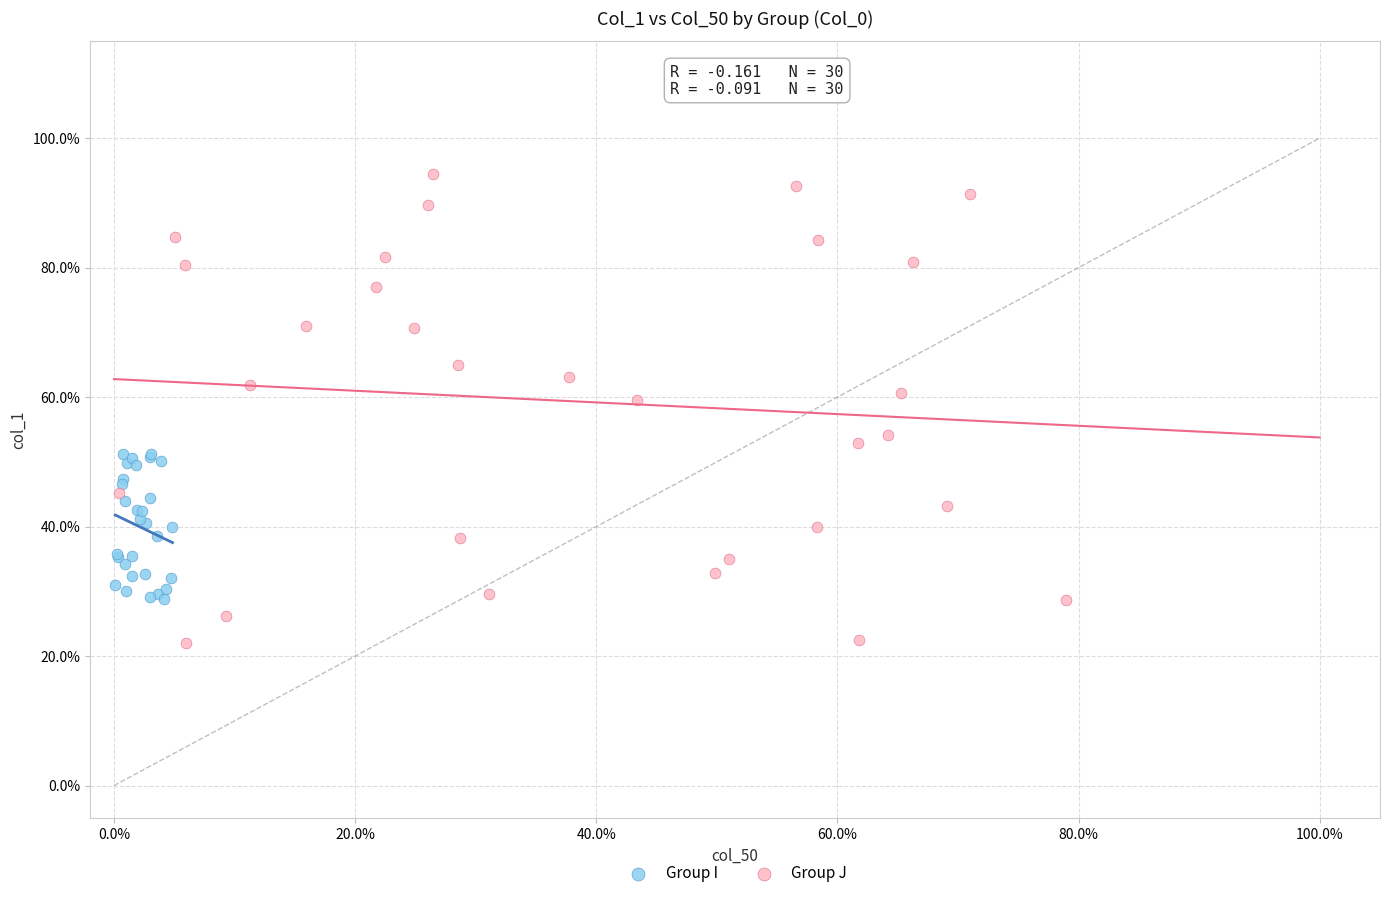

Which series has the largest Y range (max minus min)?

Group J